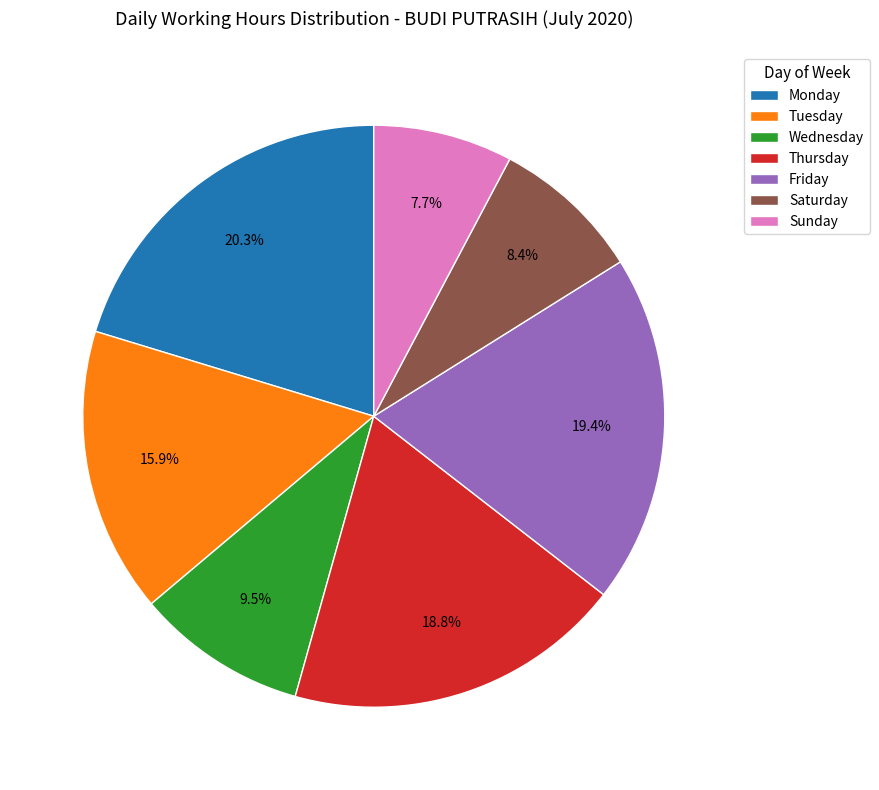

Is there a majority slice in this chart?

No